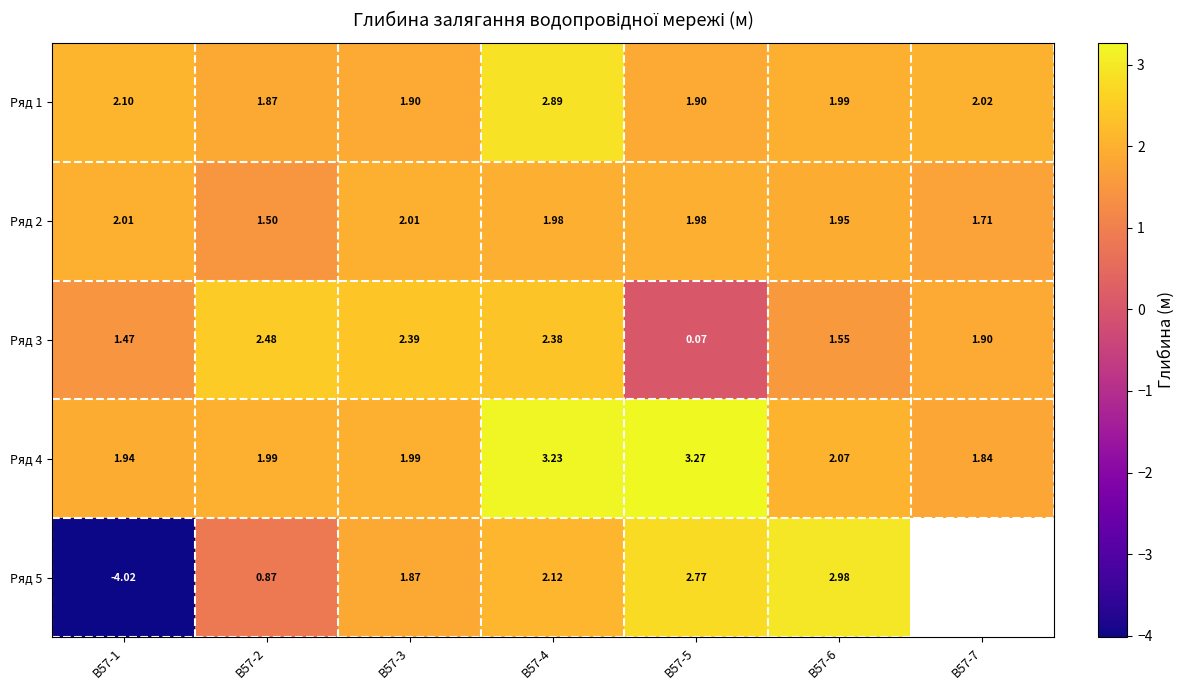

How many data points does each series have?

7